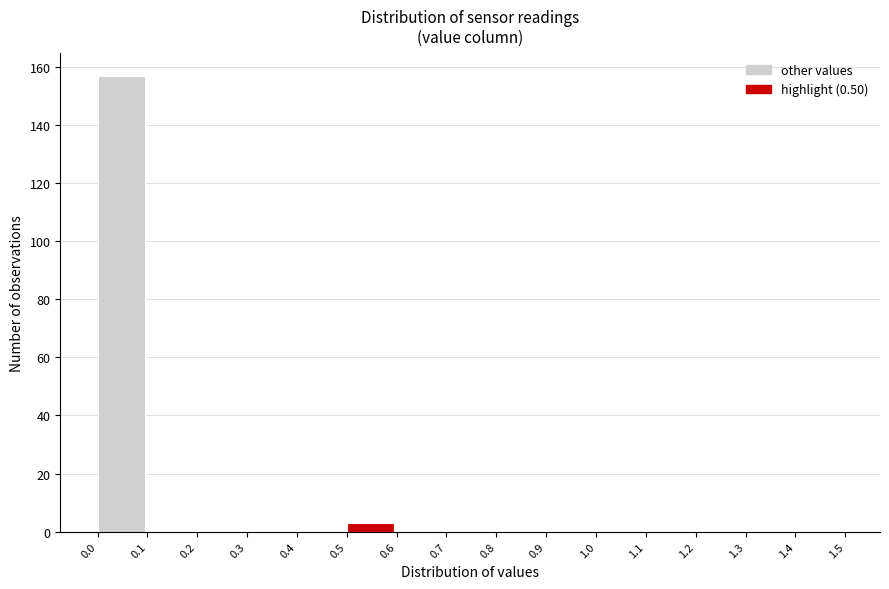

Reading left to right, list every bar in this chart as the range it spans on the x-axis followed by its height. The values are not printed on the chart, so give them approximately, as read against the axis.

0.0 to 0.1: 158
0.1 to 0.2: 0
0.2 to 0.3: 0
0.3 to 0.4: 0
0.4 to 0.5: 0
0.5 to 0.6: 4
0.6 to 0.7: 0
0.7 to 0.8: 0
0.8 to 0.9: 0
0.9 to 1.0: 0
1.0 to 1.1: 0
1.1 to 1.2: 0
1.2 to 1.3: 0
1.3 to 1.4: 0
1.4 to 1.5: 0